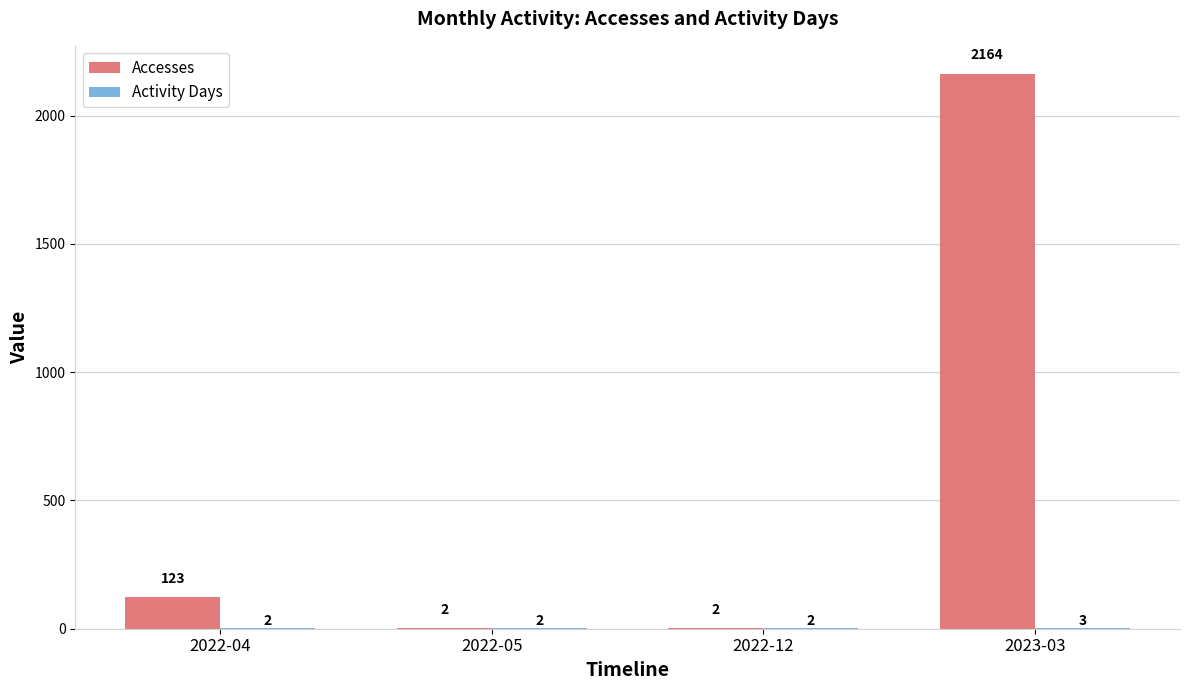

Which series changed the most between 2022-12 and 2023-03?

Accesses